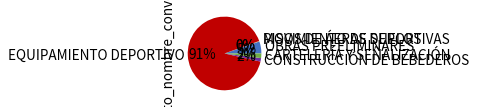

True or false: EQUIPAMIENTO DEPORTIVO accounts for 99% of the total.

False